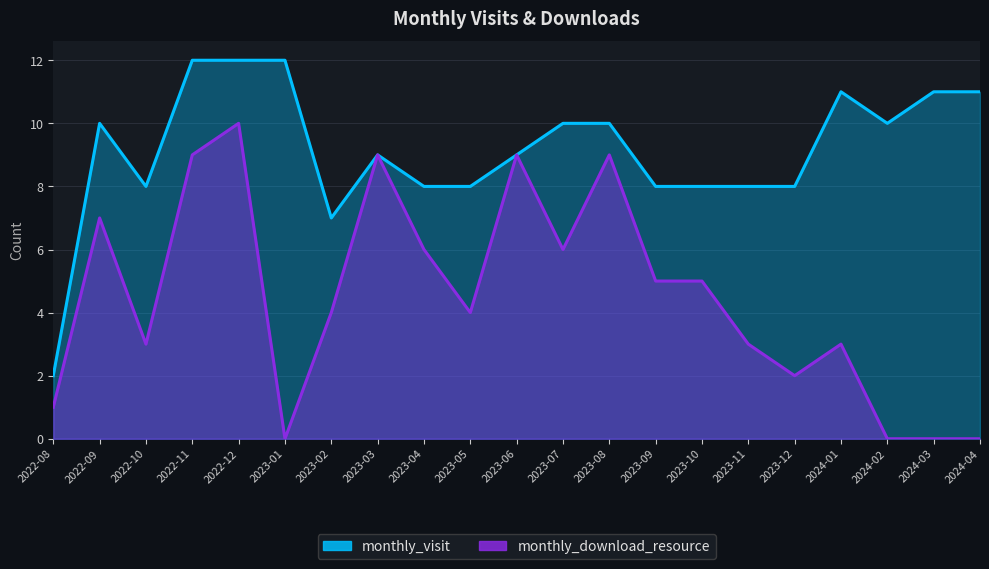

How many data points does each series have?

21